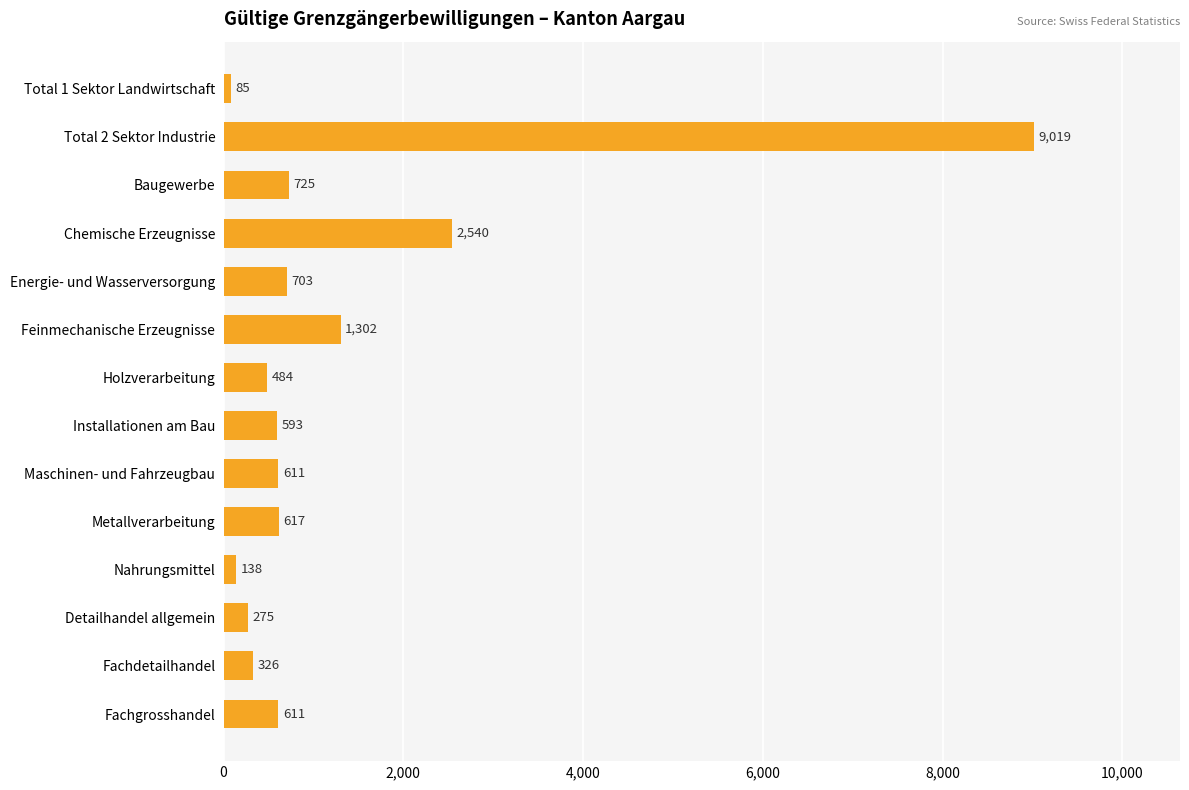

Where is the data nearest to the value 4552?

Chemische Erzeugnisse